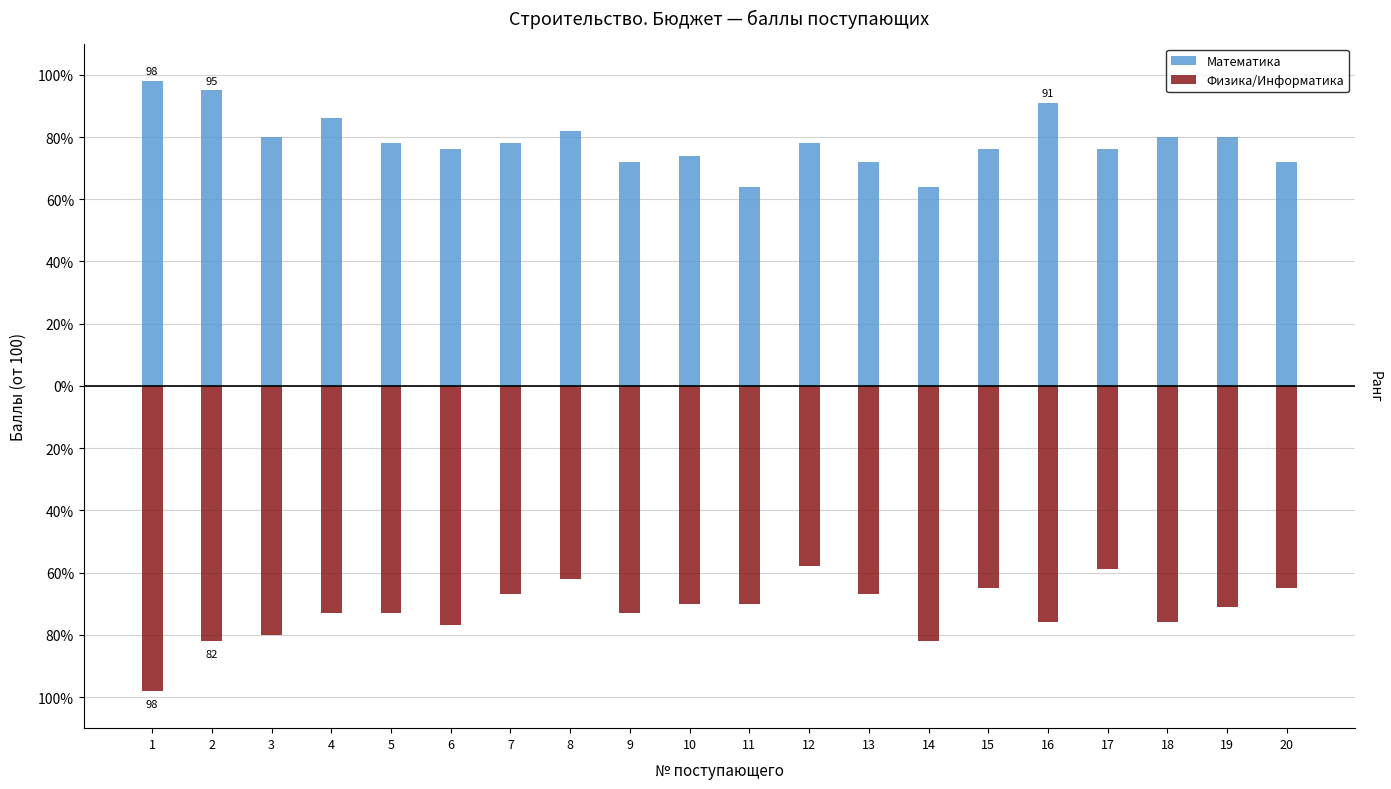

What is the sum of the Математика values at 12 and 13?

150.0